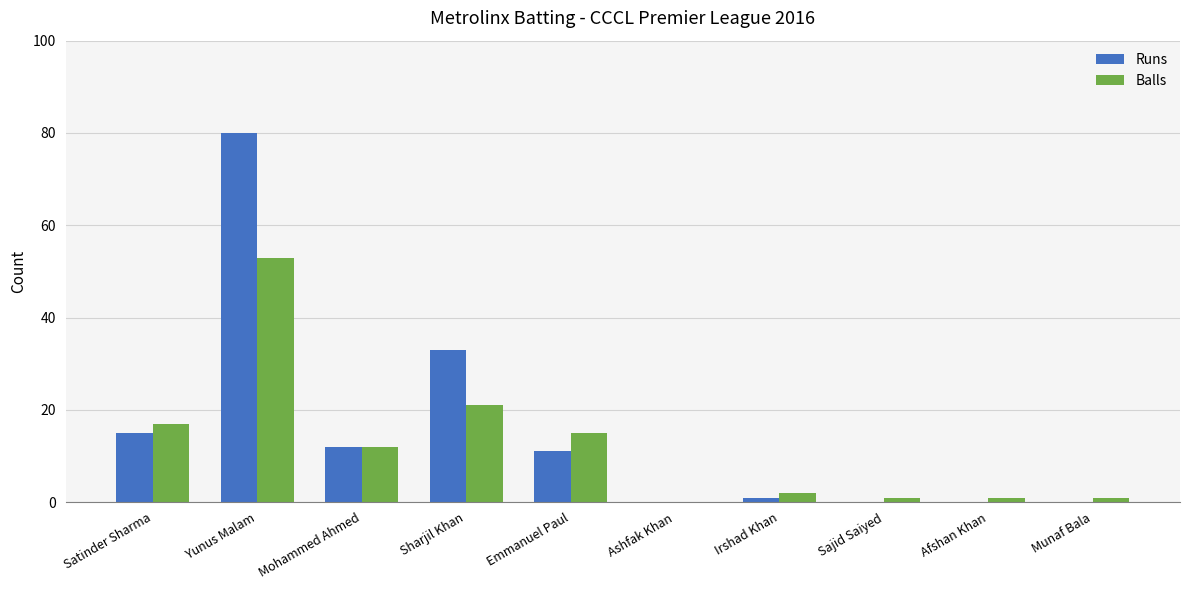

True or false: Runs has a value of 0 at Munaf Bala.

True